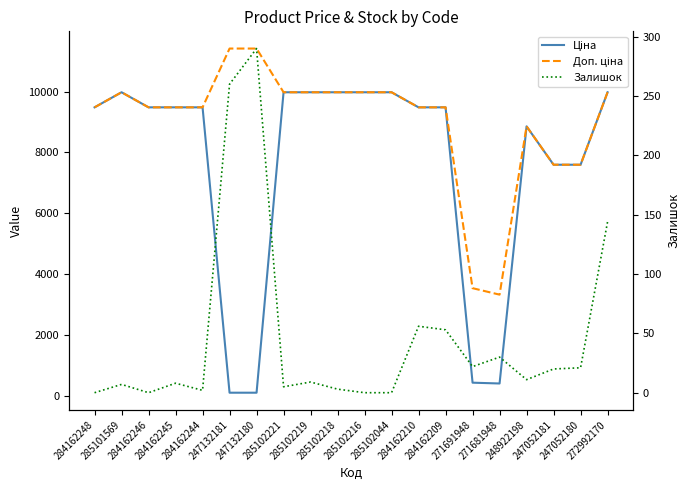

What is the difference between the highest and lowest values at 285102218?

9972.0